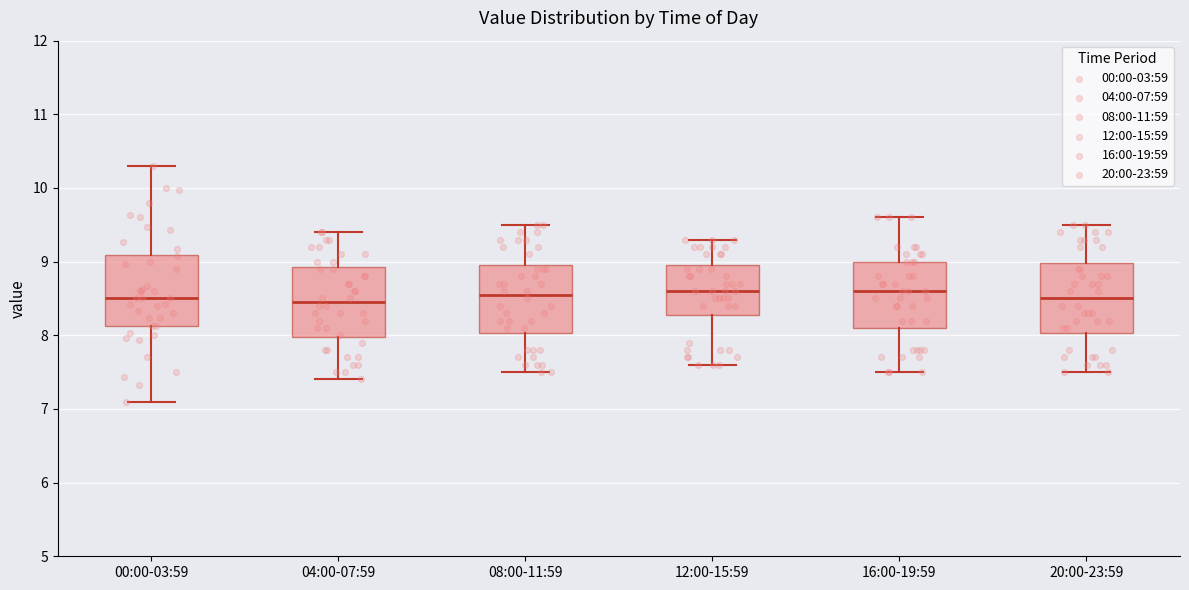

Where is the lower edge of the box for 08:00-11:59 on the y-axis? The values are not printed on the chart, so give them approximately, as read against the axis.

8.0